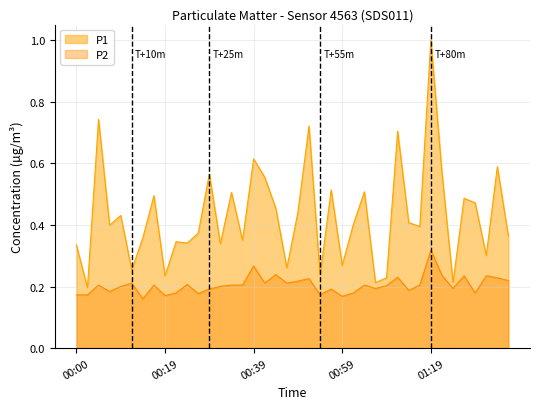

Rank the categories by P2 value from highest to lowest.

01:19, 00:39, 00:44, 01:21, 01:26, 01:31, 01:11, 01:33, 00:51, 01:36, 00:49, 00:12, 00:42, 00:46, 00:24, 00:05, 00:17, 00:34, 00:37, 01:04, 01:16, 01:09, 00:09, 00:32, 01:06, 01:24, 00:29, 00:56, 01:14, 00:07, 00:22, 01:01, 01:29, 00:27, 00:00, 00:02, 00:54, 00:19, 00:59, 00:14